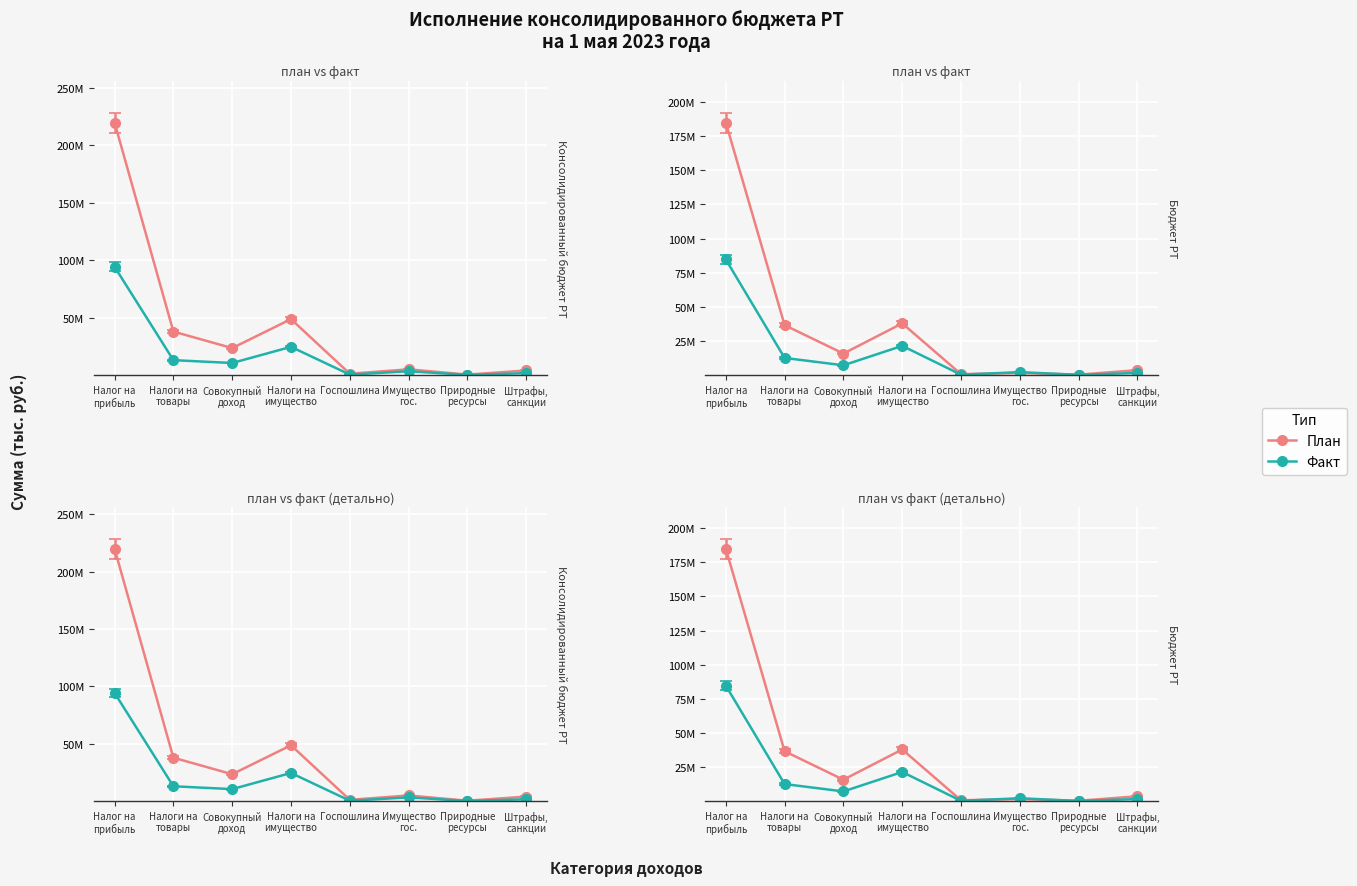

At Налоги на имущество, list the series in order from largest to smallest.

Консол. бюджет РТ (план), Бюджет РТ (план), Консол. бюджет РТ (факт), Бюджет РТ (факт)